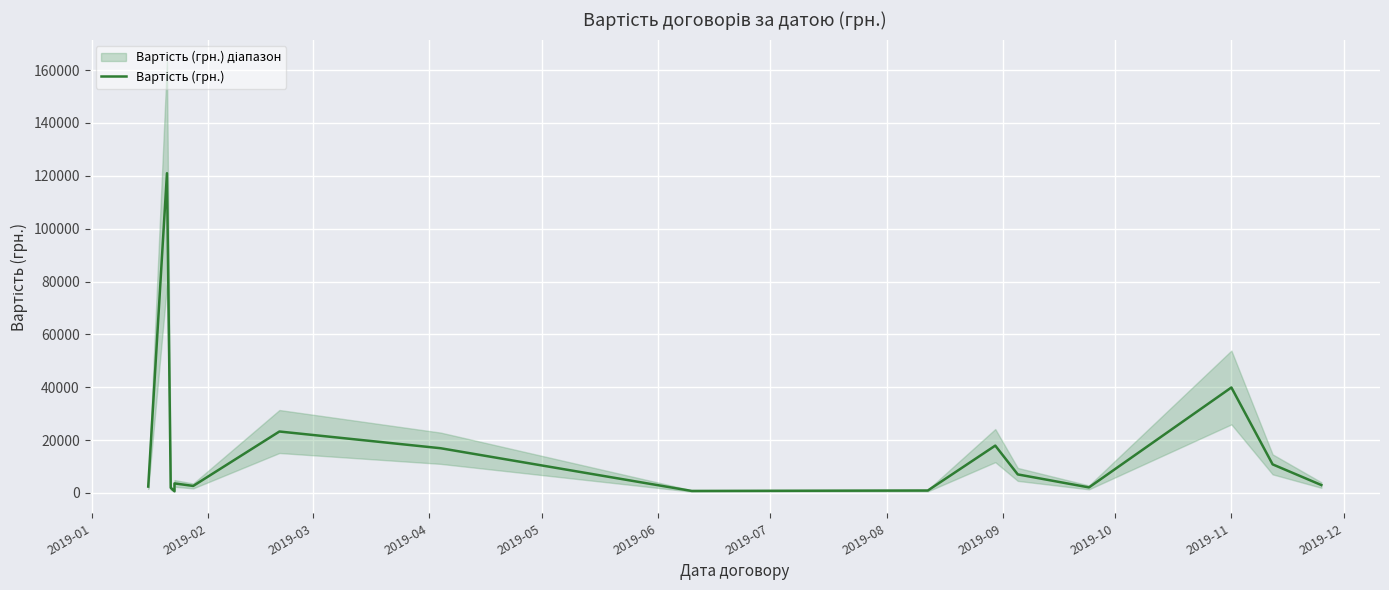

What position from the left is 2019-10?

10